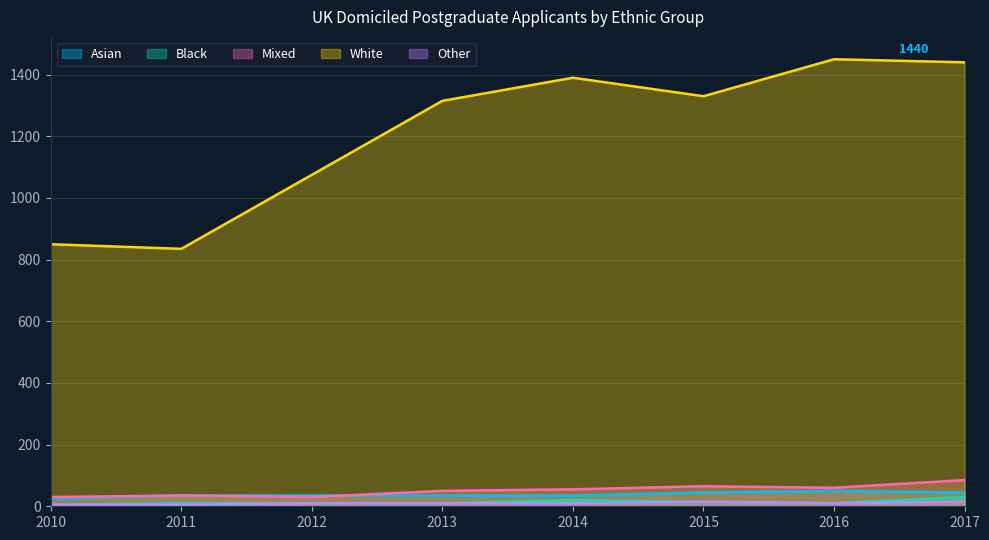

True or false: Black has more than 1 interior local peaks.

False